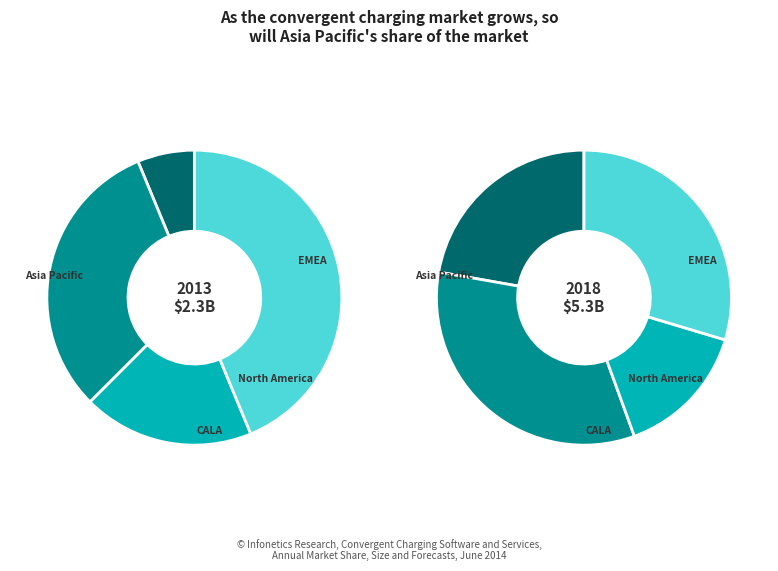

To the nearest percent, what is the difference between the 9 and 6 slice percentages?

5%